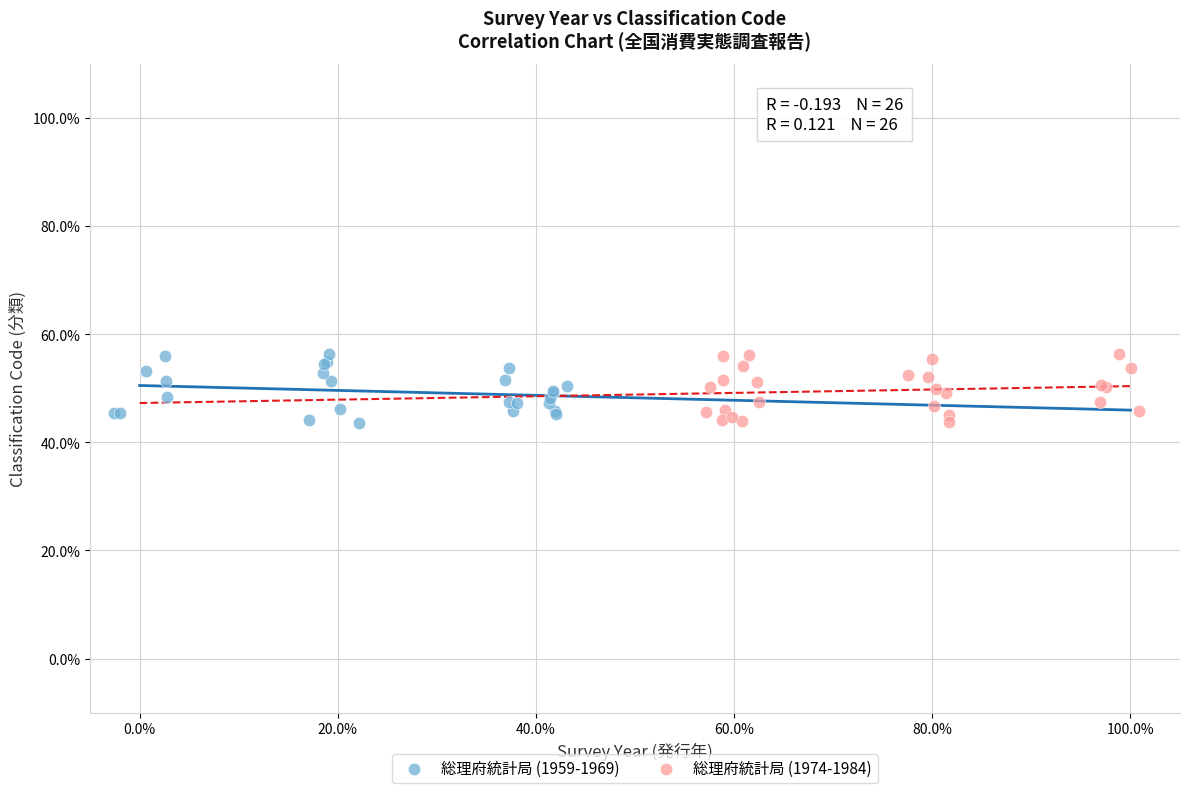

What are all the series names shown in the legend?

総理府統計局 (1959-1969), 総理府統計局 (1974-1984)